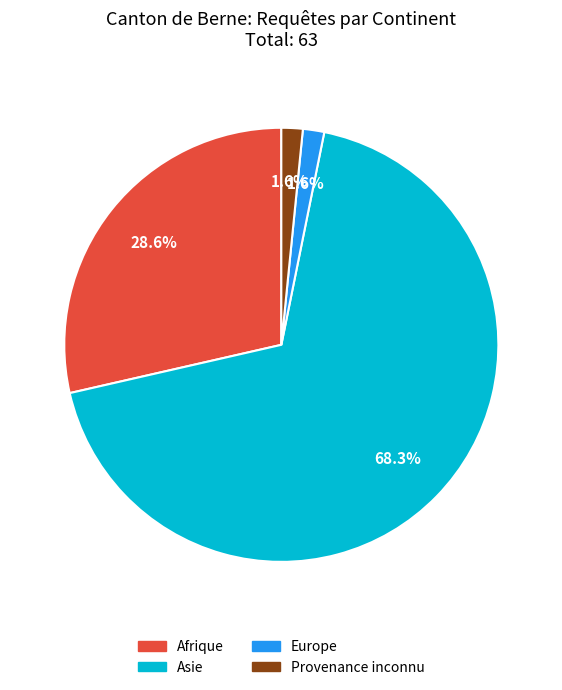

Is it true that Afrique is 29% of the pie?

True